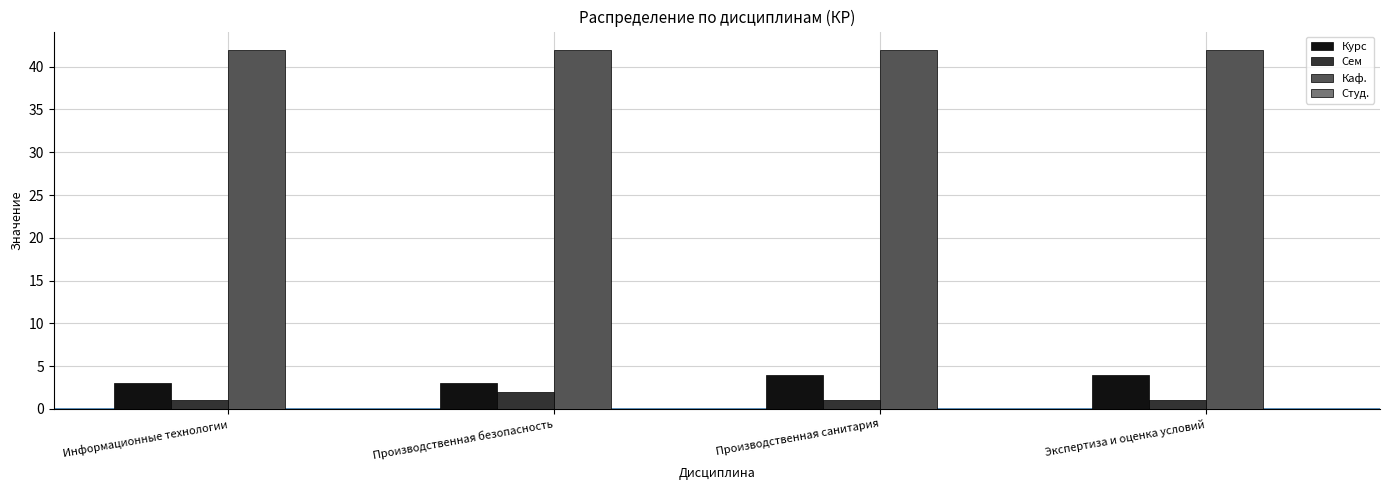

What is the spread (max minus min) of values at Производственная санитария?

41